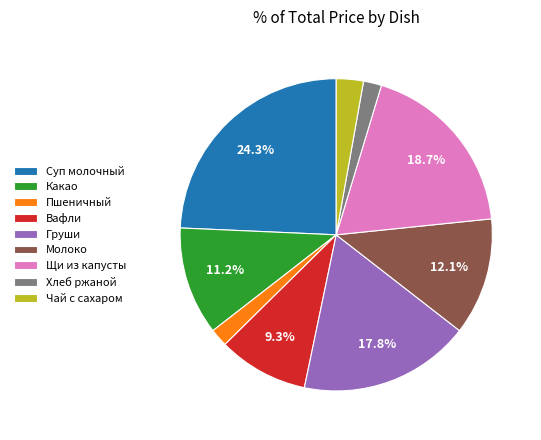

Is there any slice that represents more than half of the pie?

No